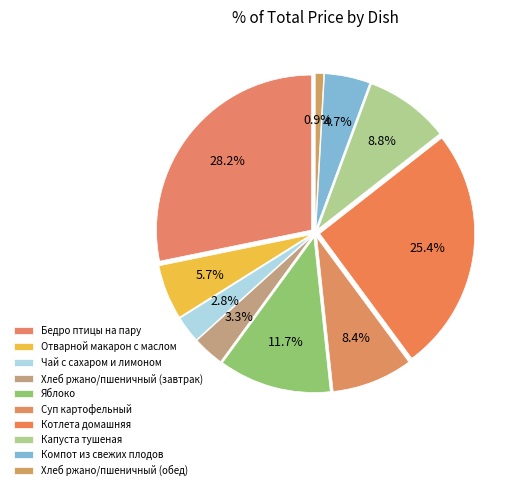

True or false: Бедро птицы на пару accounts for 35% of the total.

False